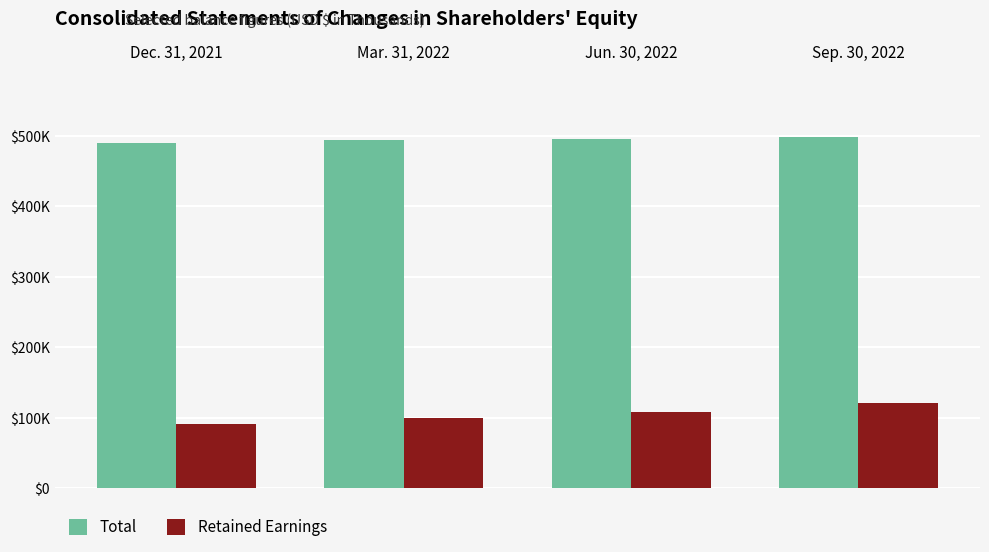

Is it true that Retained Earnings equals 99206 at Mar. 31, 2022?

True